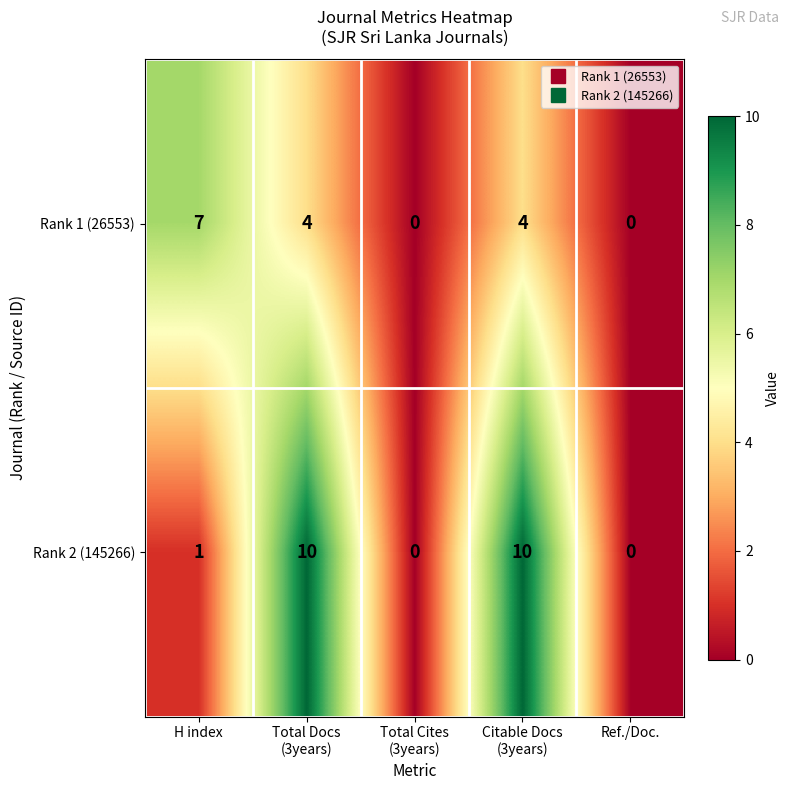

Reading left to right, transcribe all the data shown in this chart.

Rank 1 (26553): 7	4	0	4	0
Rank 2 (145266): 1	10	0	10	0